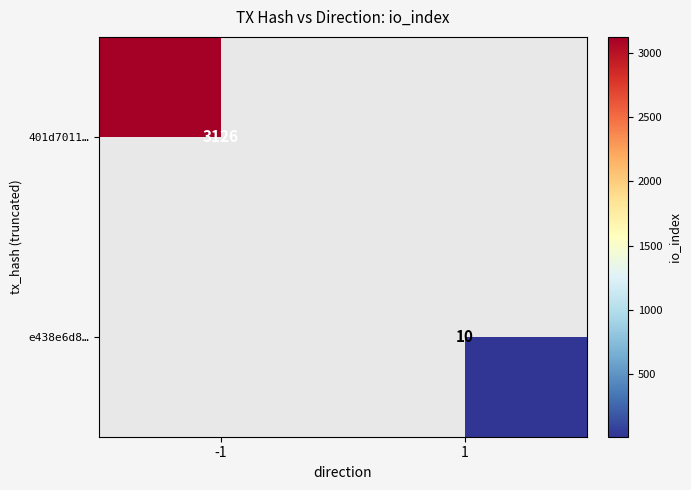

The value of e438e6d8… at 1 is 10. True or false?

True